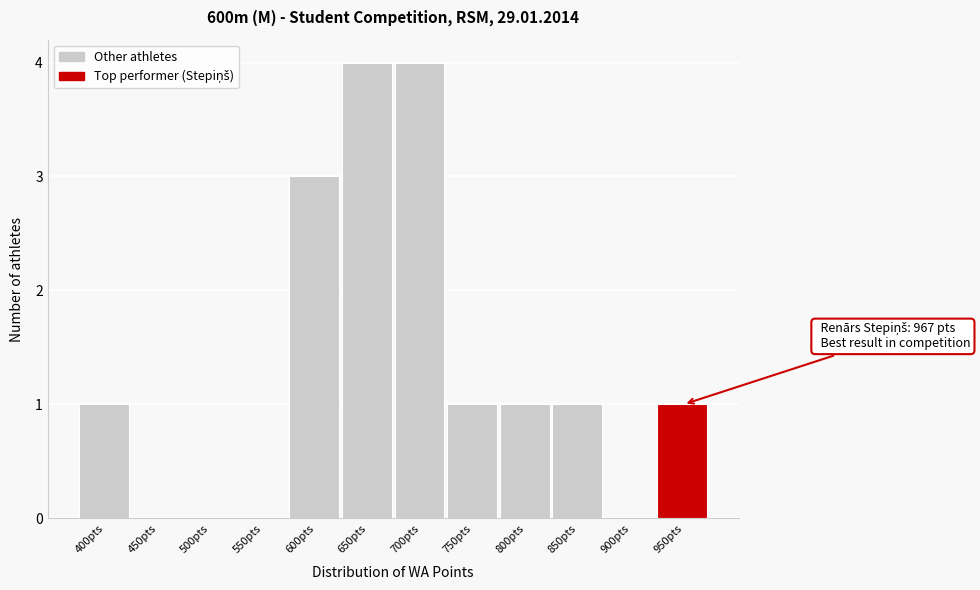

Reading left to right, what are all the values shown in this chart?

400pts=1	450pts=0	500pts=0	550pts=0	600pts=3	650pts=4	700pts=4	750pts=1	800pts=1	850pts=1	900pts=0	950pts=1